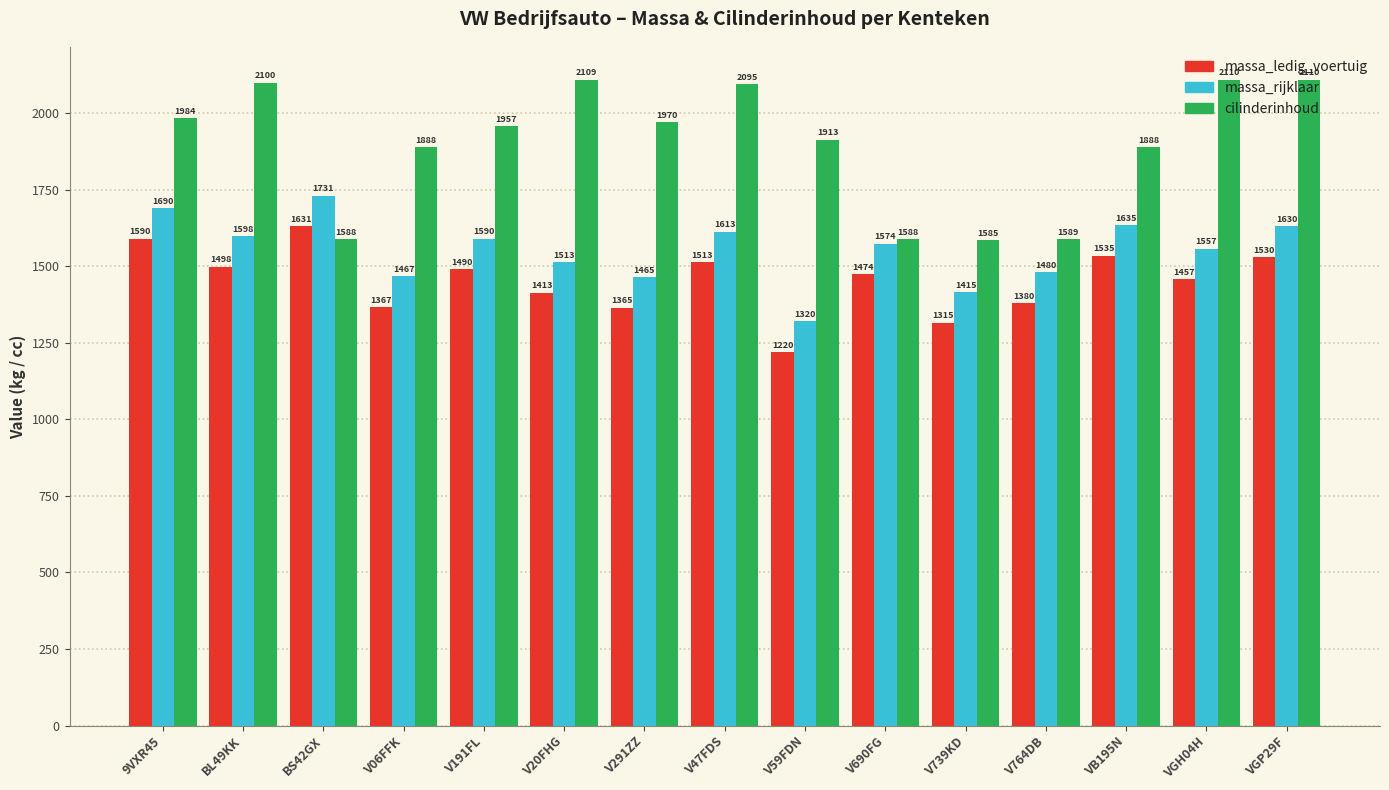

Is the value of cilinderinhoud at V47FDS greater than the value of massa_ledig_voertuig at 9VXR45?

Yes